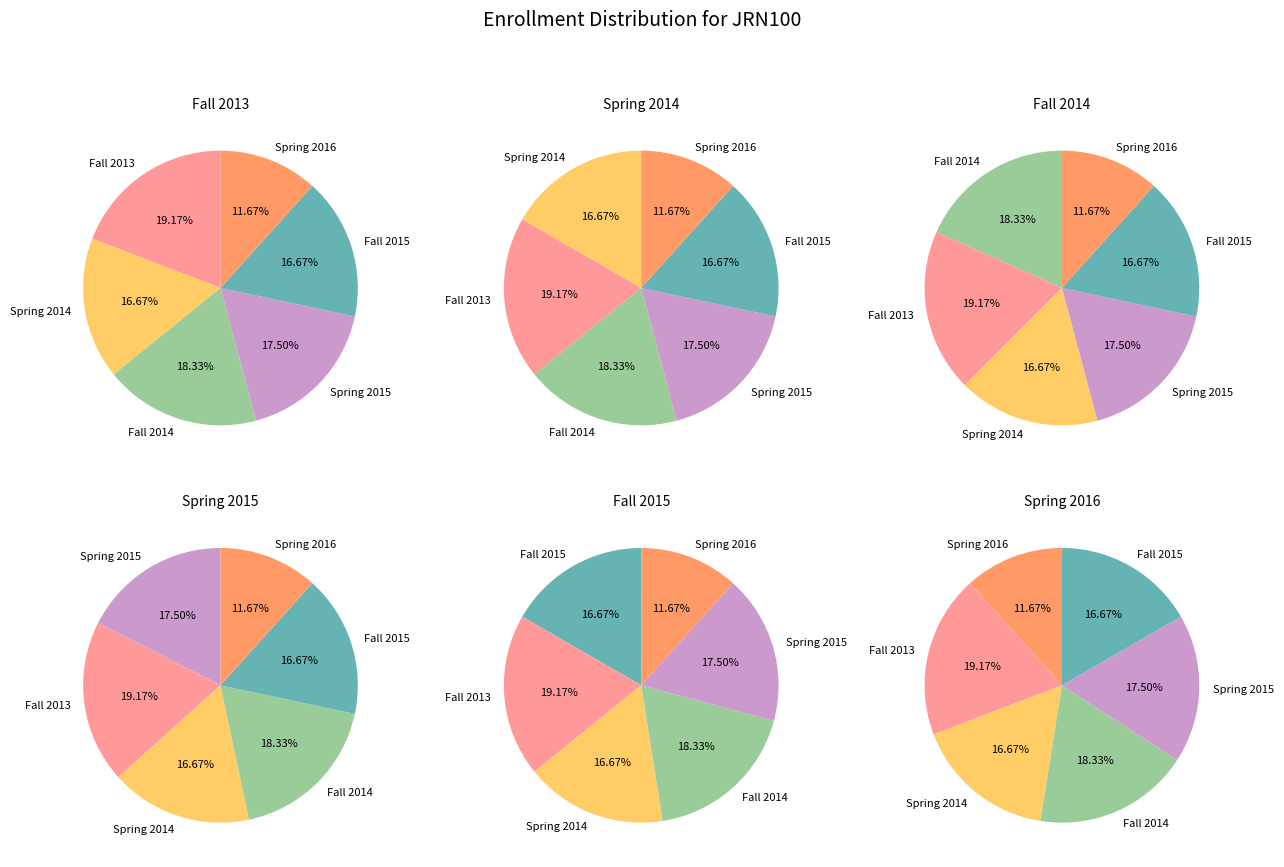

Is the sum of Fall 2013 and Spring 2014 greater than half?

No